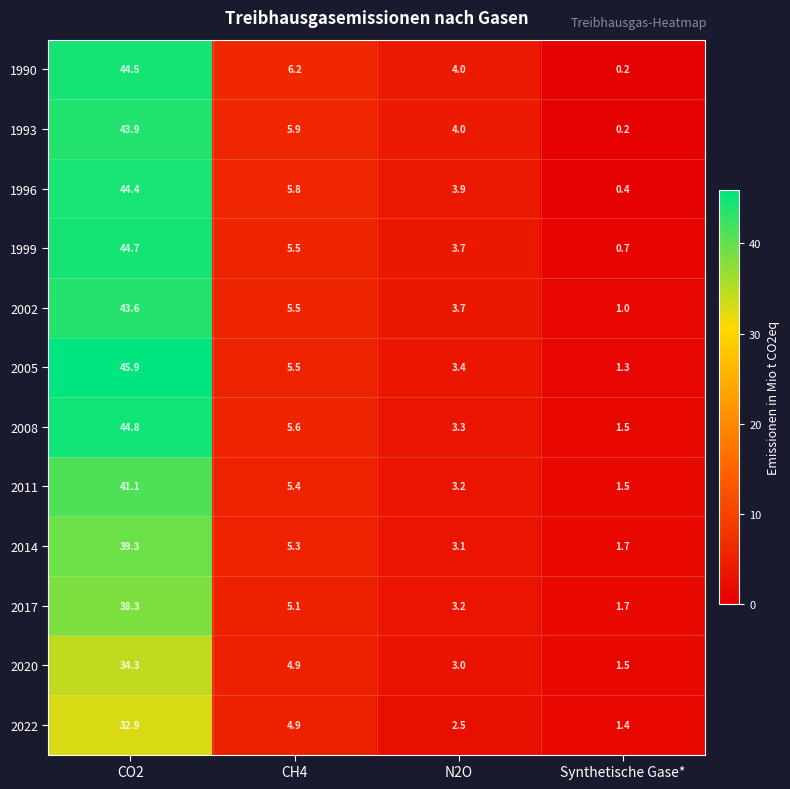

What is the approximate value of 2008 at N2O?

3.3